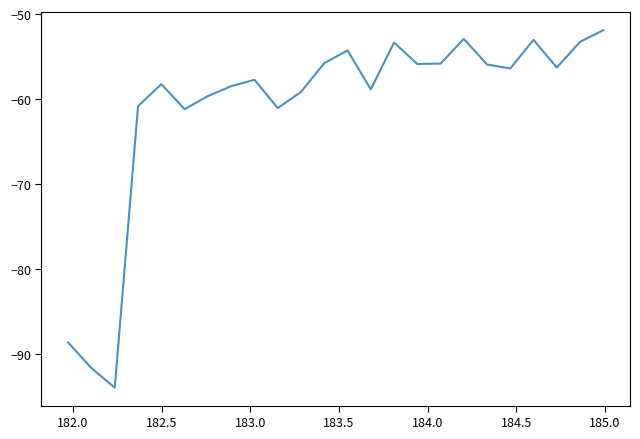

What is the maximum value shown in the chart?

-51.9